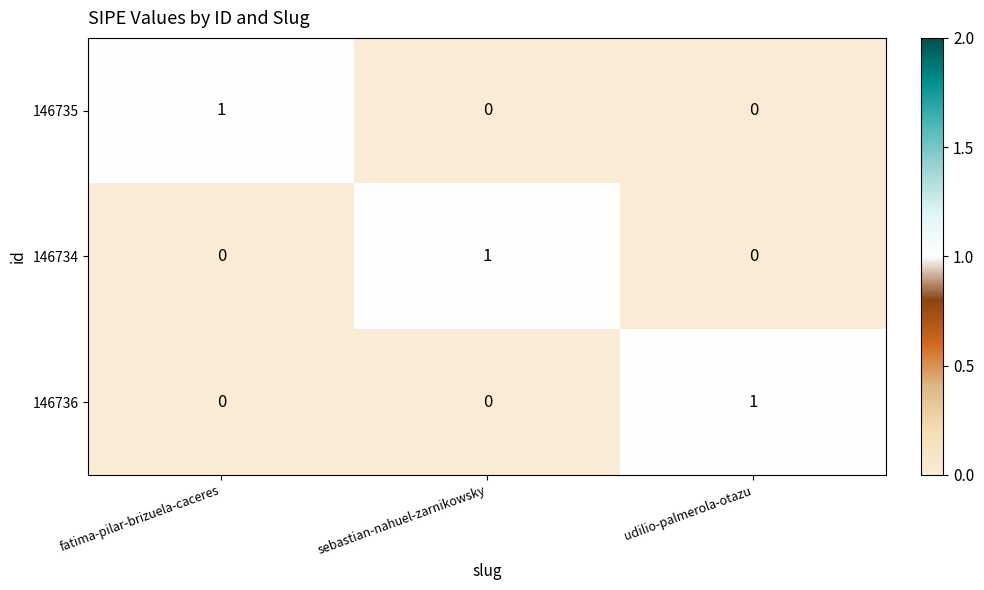

At how many categories does at least one series exceed 0?

3